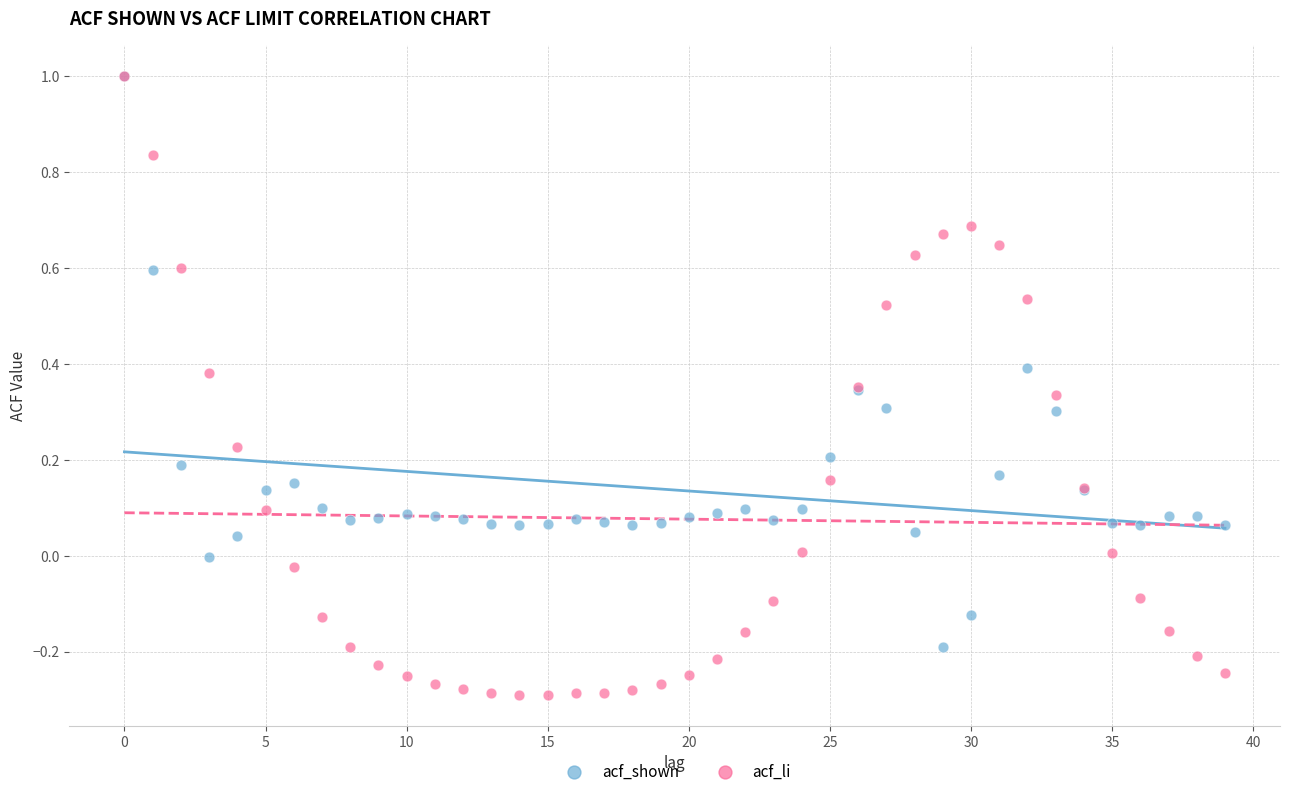

What are all the series names shown in the legend?

acf_shown, acf_li